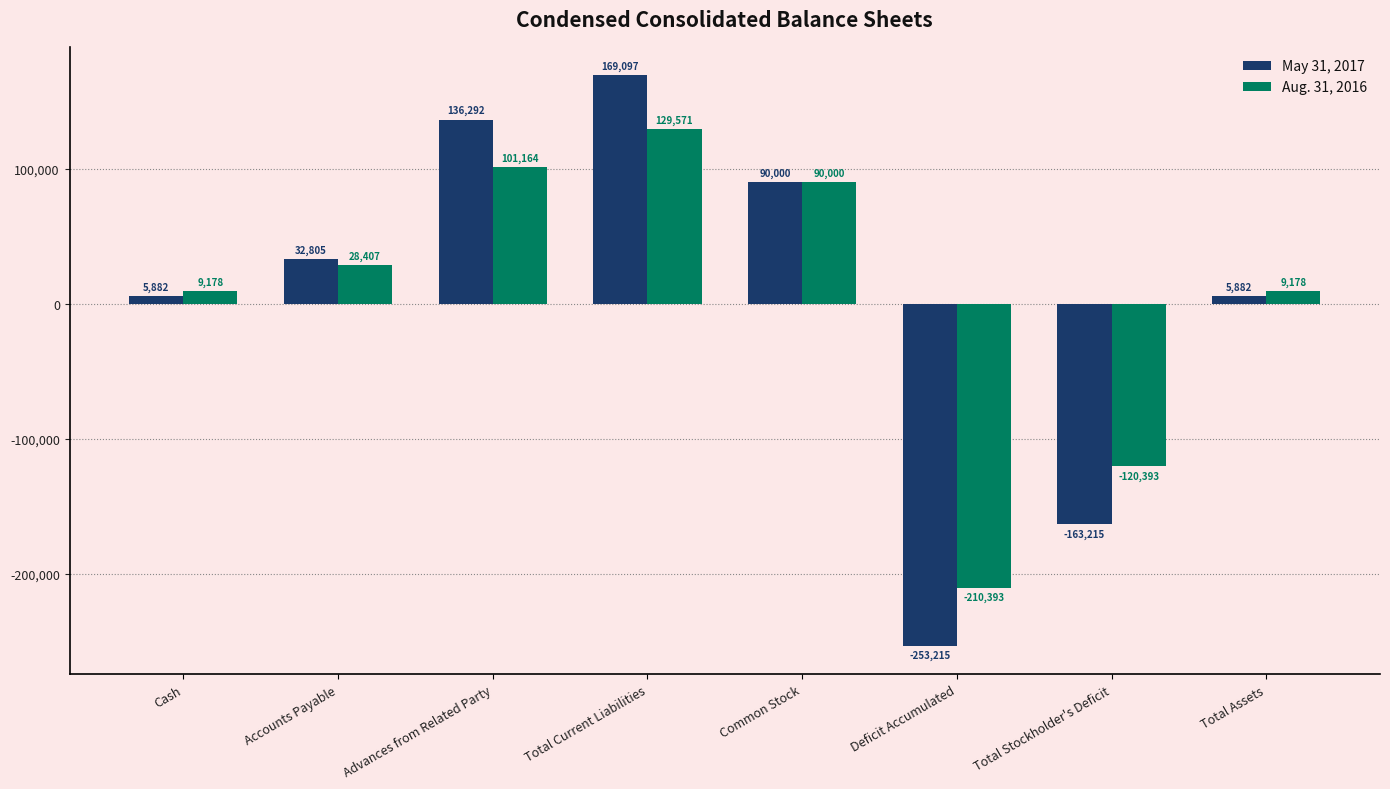

At which category is the sum across all series the highest?

Total Current Liabilities